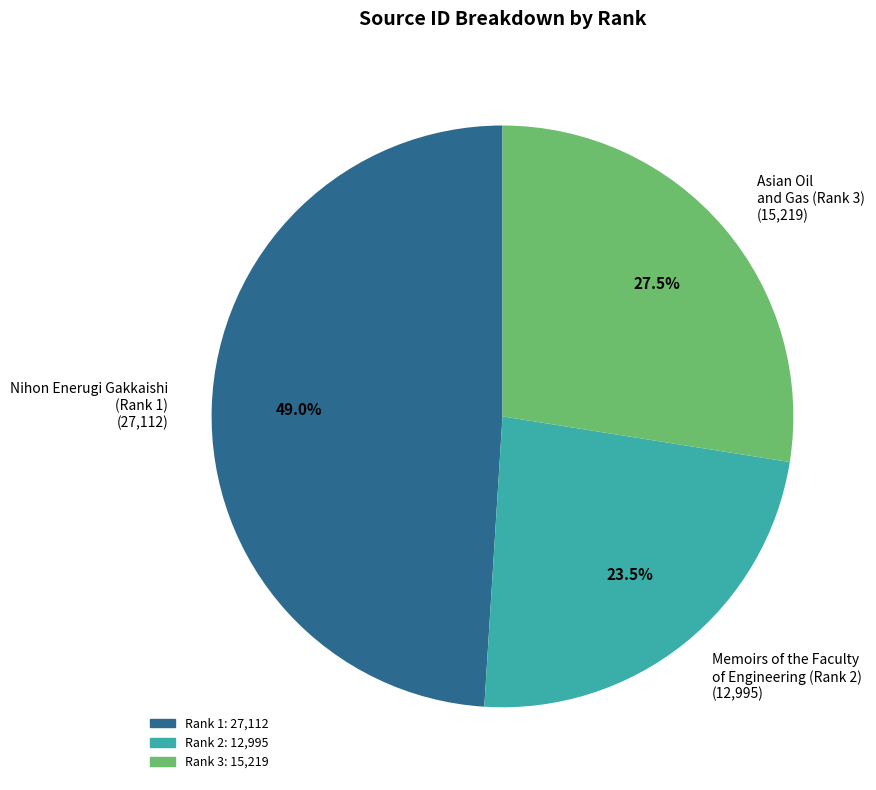

Count the number of slices in the pie.

3